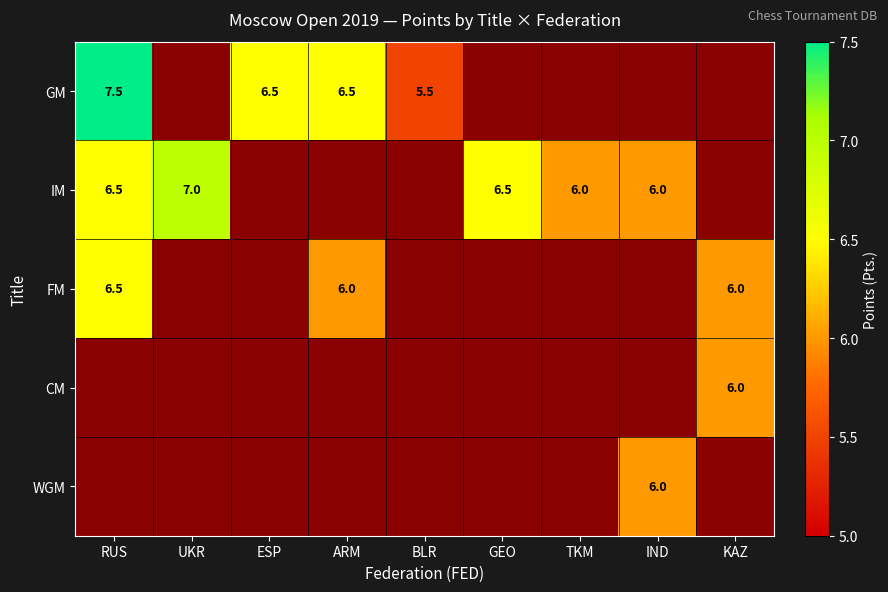

The value of GM at BLR is 5.5. True or false?

True